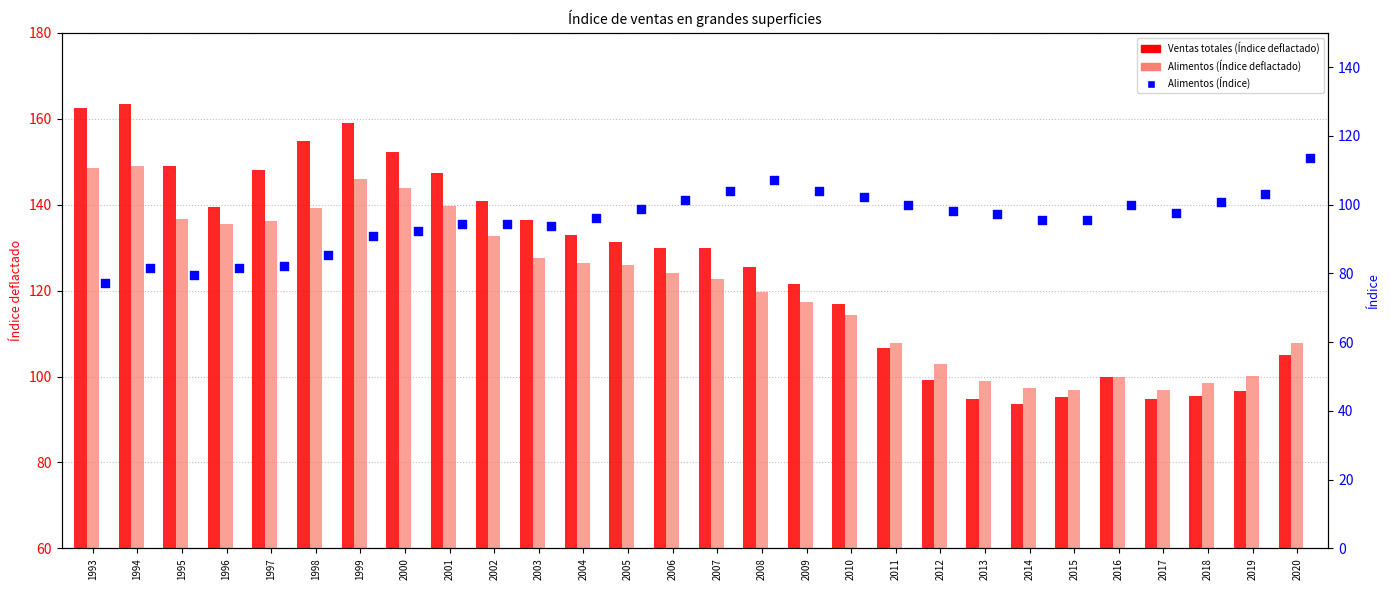

Is the value of Alimentos (Índice deflactado) at 2018 greater than the value of Alimentos (Índice) at 2003?

Yes